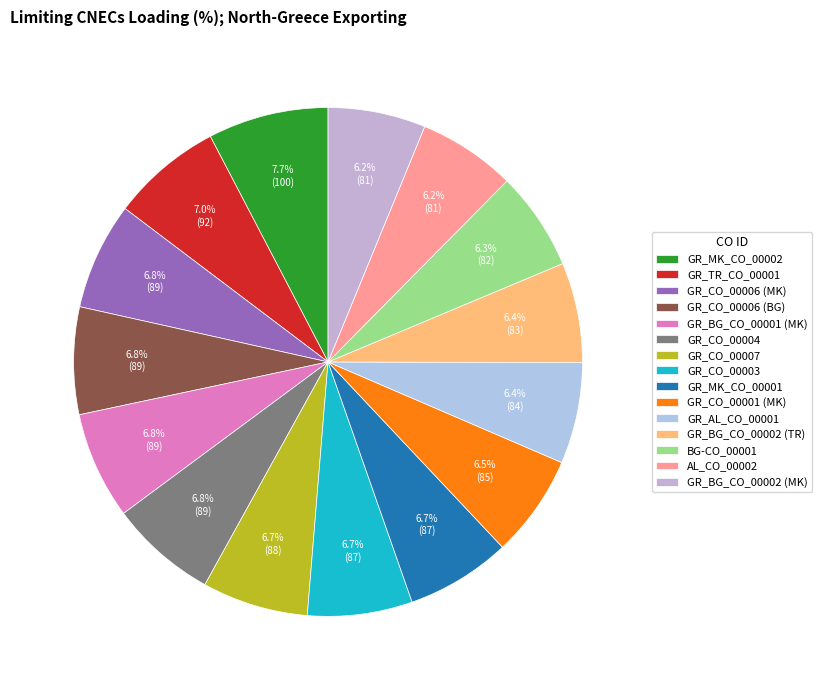

What is the change in value from GR_TR_CO_00001 to GR_BG_CO_00001 (MK)?

-3